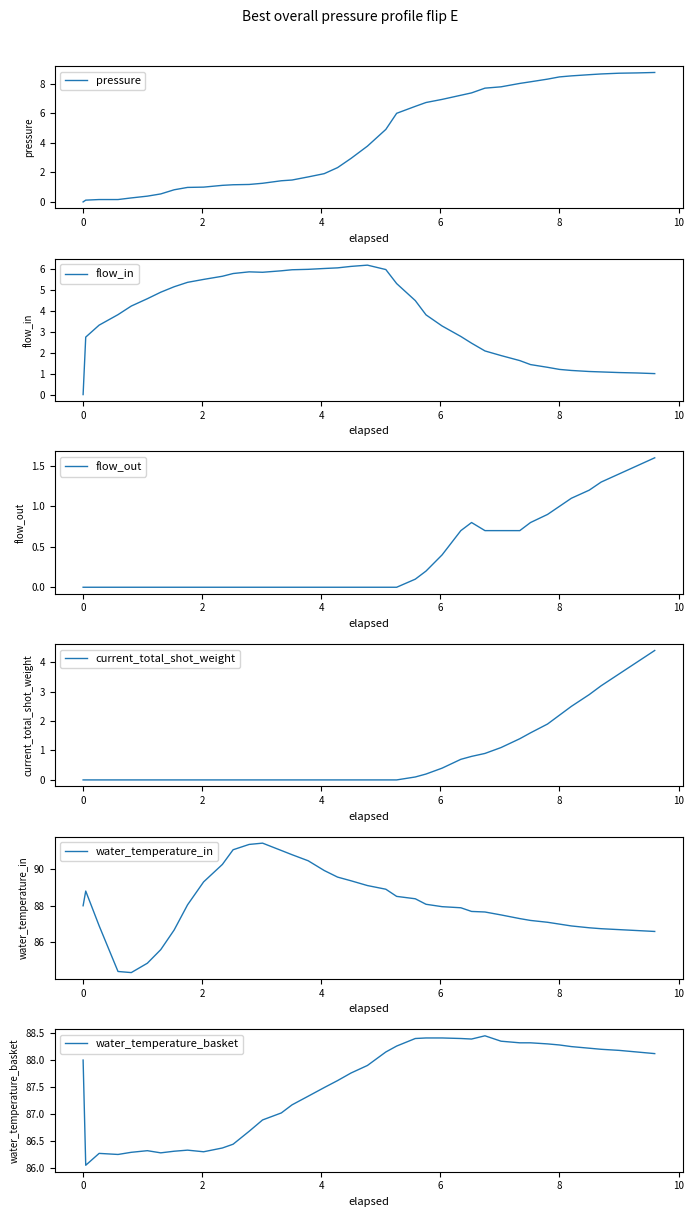

The pressure series shows 5.3 at 0. True or false?

False